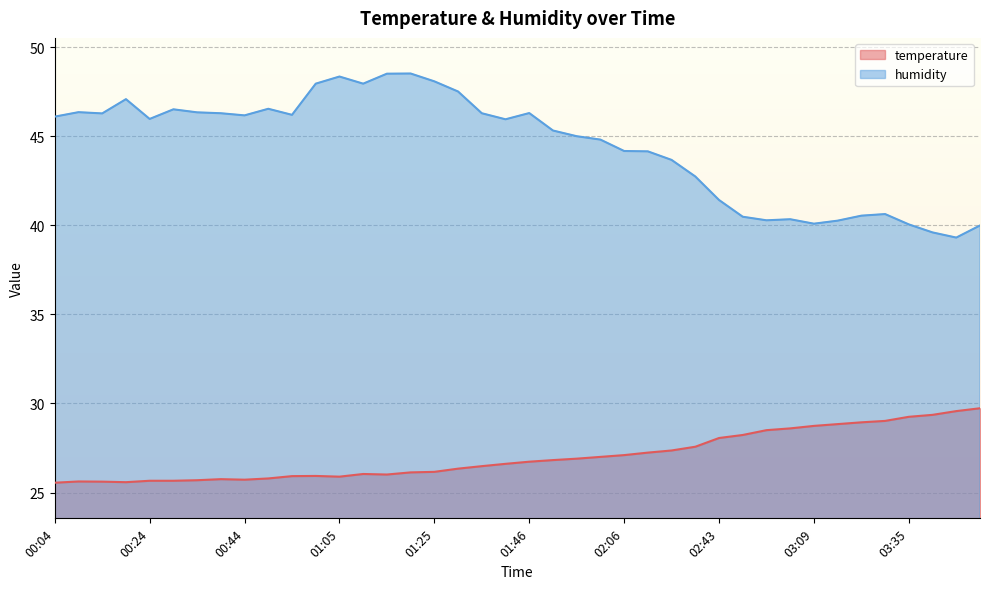

Reading right to left, what are all the values shown in this chart?

temperature: 29.7	29.6	29.4	29.2	29.0	28.9	28.8	28.7	28.6	28.5	28.2	28.1	27.6	27.4	27.2	27.1	27.0	26.9	26.8	26.7	26.6	26.5	26.3	26.2	26.1	26.0	26.0	25.9	25.9	25.9	25.8	25.7	25.8	25.7	25.7	25.7	25.6	25.6	25.6	25.6
humidity: 40.0	39.3	39.6	40.0	40.6	40.5	40.3	40.1	40.3	40.3	40.5	41.4	42.7	43.7	44.1	44.2	44.8	45.0	45.3	46.3	46.0	46.3	47.5	48.1	48.5	48.5	48.0	48.4	48.0	46.2	46.5	46.2	46.3	46.3	46.5	46.0	47.1	46.3	46.4	46.1